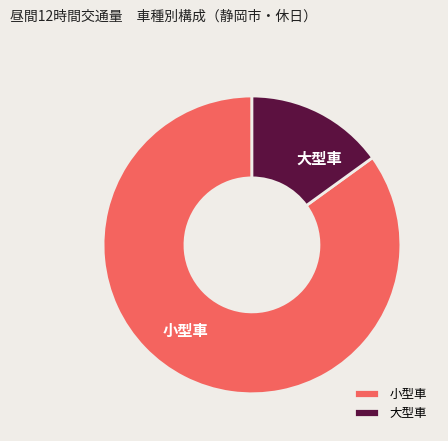

Rank the categories by value from lowest to highest.

大型車, 小型車